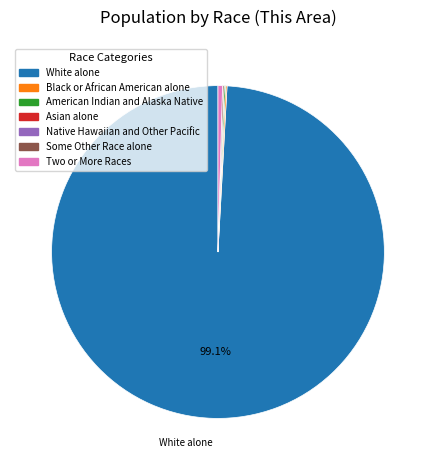

To the nearest percent, what percentage of the pie is White alone?

99%